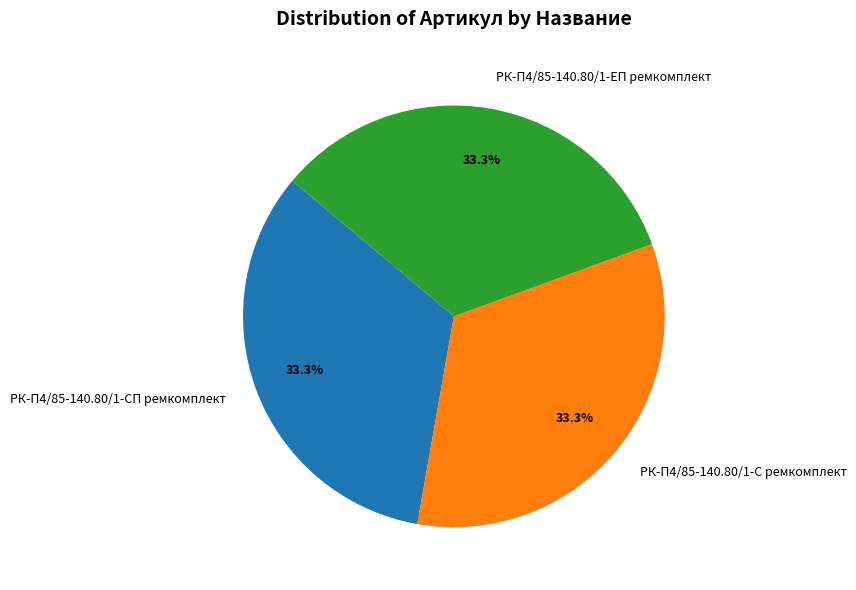

What percentage is the РК-П4/85-140.80/1-ЕП ремкомплект slice, to the nearest percent?

33%